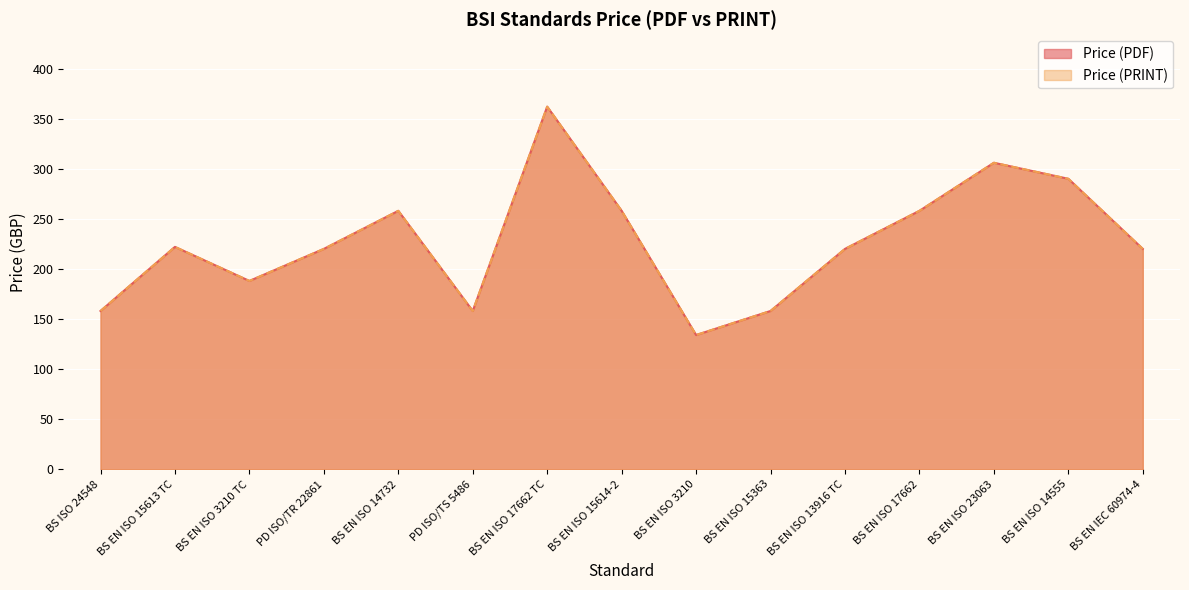

Count the number of categories in the chart.

15